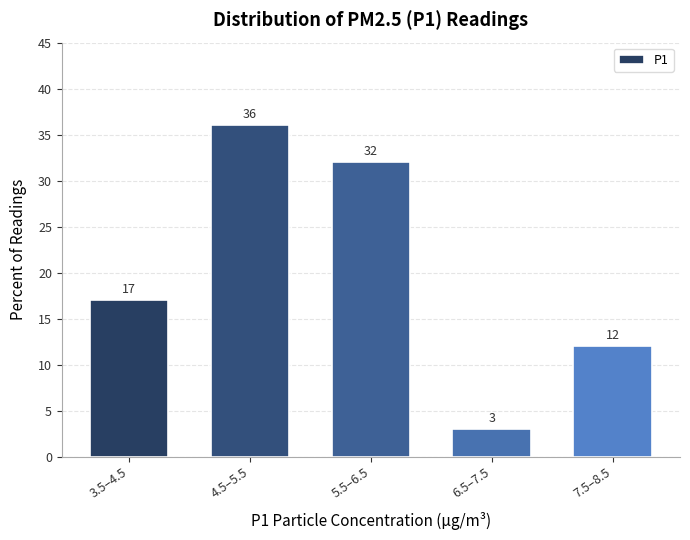

Reading left to right, transcribe all the data shown in this chart.

17	36	32	3	12